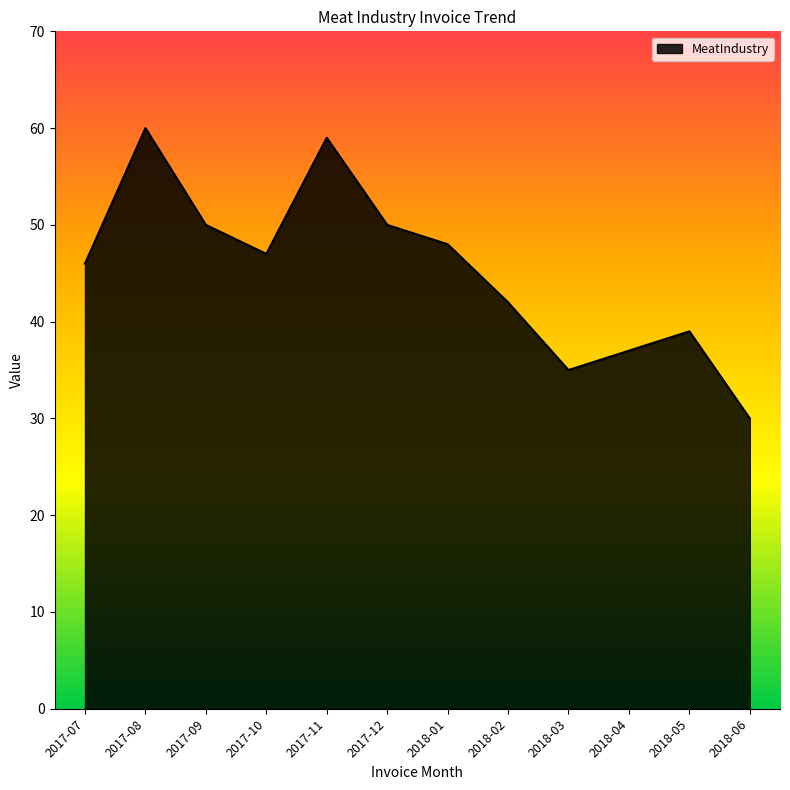

What position from the right is 2017-09?

10